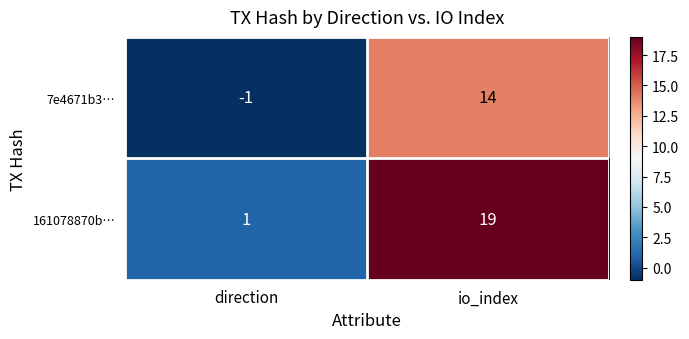

Is it true that 161078870b… equals 19 at io_index?

True